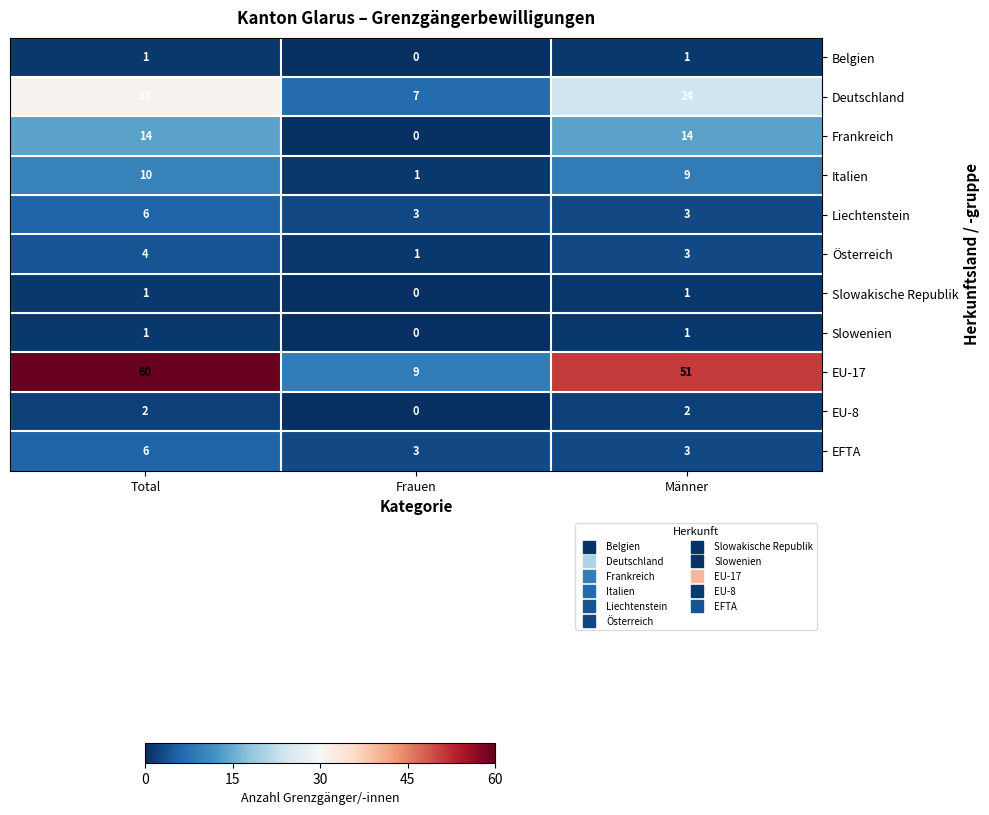

What is the sum of the EFTA values at Total and Männer?

9